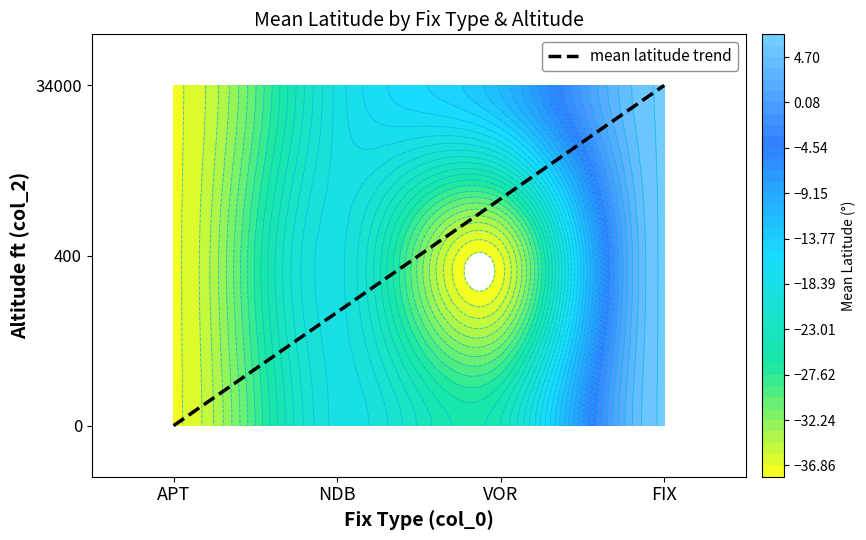

Between APT and FIX, which is larger?

FIX